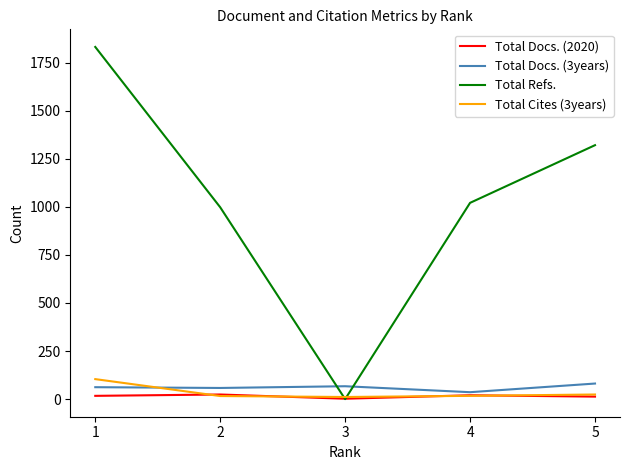

Which series has the largest total across all categories?

Total Refs.